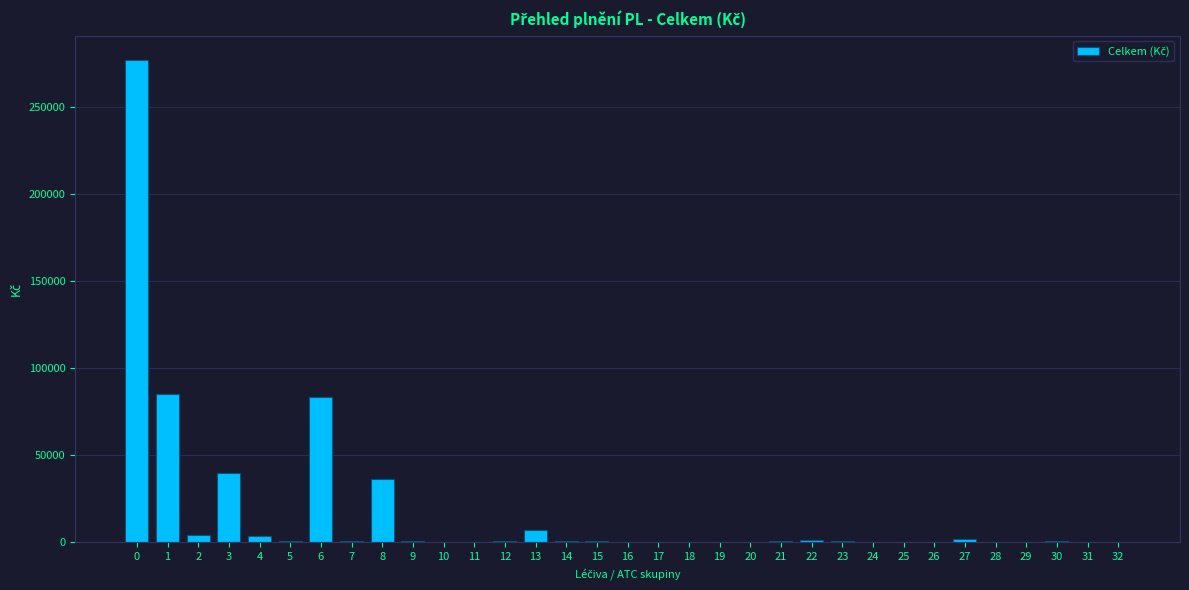

What is the sum of all values?

549784.7